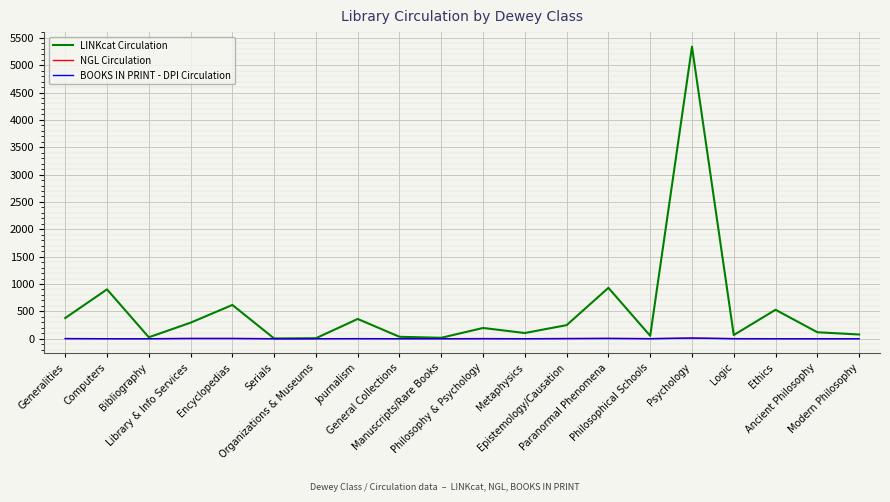

True or false: NGL Circulation has more than 1 interior local peaks.

True